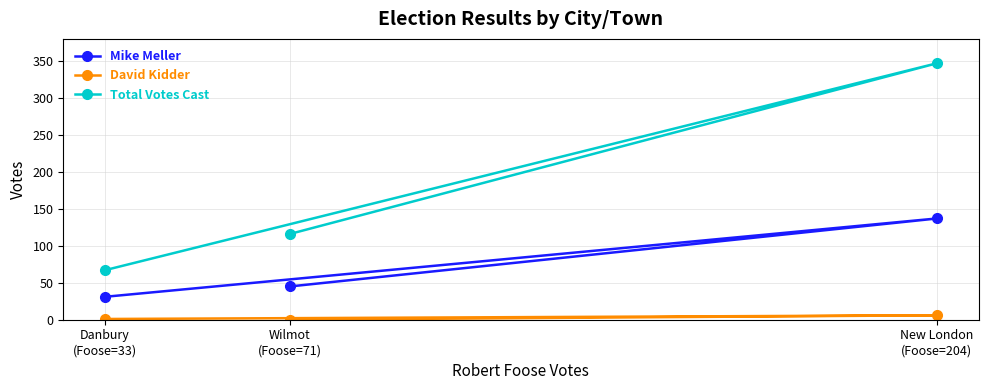

Reading left to right, what are all the values shown in this chart?

Mike Meller: Danbury
(Foose=33)=31	New London
(Foose=204)=137	Wilmot
(Foose=71)=45
David Kidder: Danbury
(Foose=33)=1	New London
(Foose=204)=6	Wilmot
(Foose=71)=0
Total Votes Cast: Danbury
(Foose=33)=67	New London
(Foose=204)=347	Wilmot
(Foose=71)=116